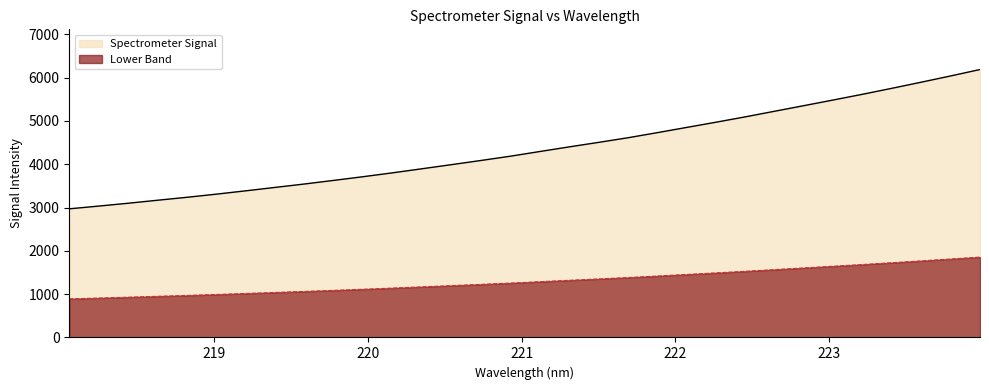

True or false: there are more than 2 points higher than both neighbors.

False